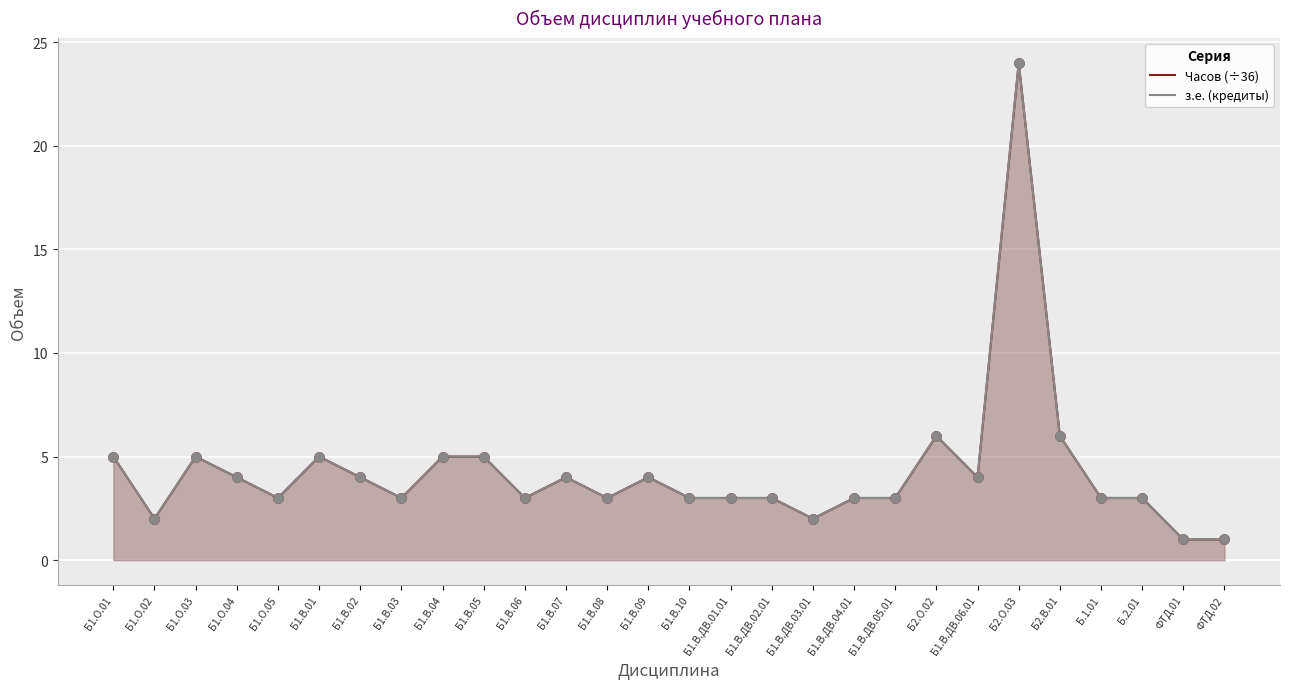

At how many categories does at least one series exceed 9?

1